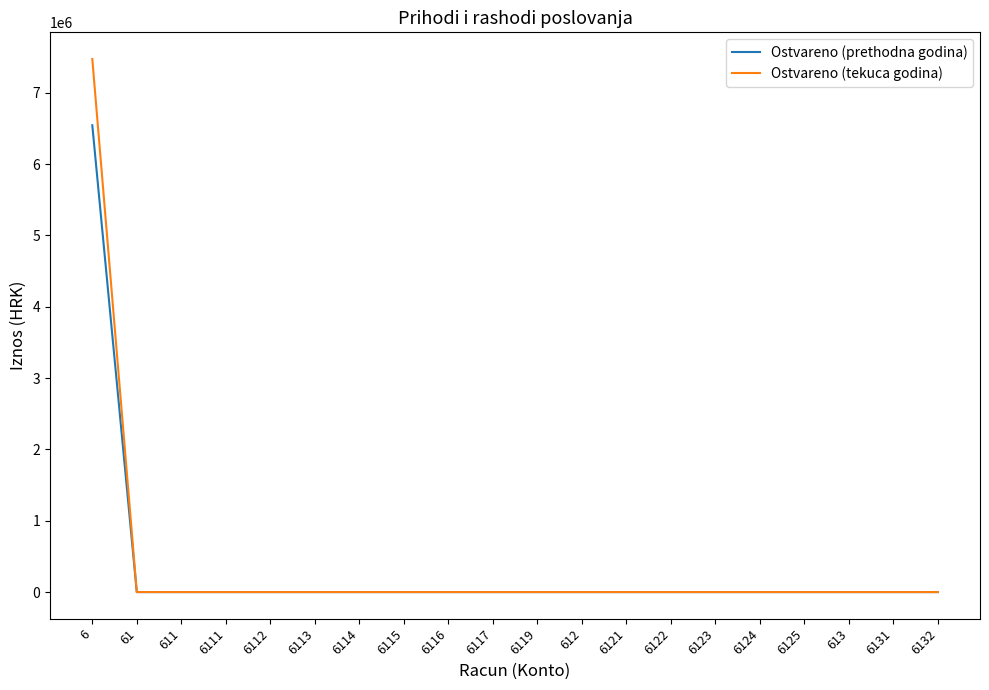

Reading right to left, list all the values displayed in this chart.

Ostvareno (prethodna godina): 0.0	0.0	0.0	0.0	0.0	0.0	0.0	0.0	0.0	0.0	0.0	0.0	0.0	0.0	0.0	0.0	0.0	0.0	0.0	6543945.0
Ostvareno (tekuca godina): 0.0	0.0	0.0	0.0	0.0	0.0	0.0	0.0	0.0	0.0	0.0	0.0	0.0	0.0	0.0	0.0	0.0	0.0	0.0	7472835.0